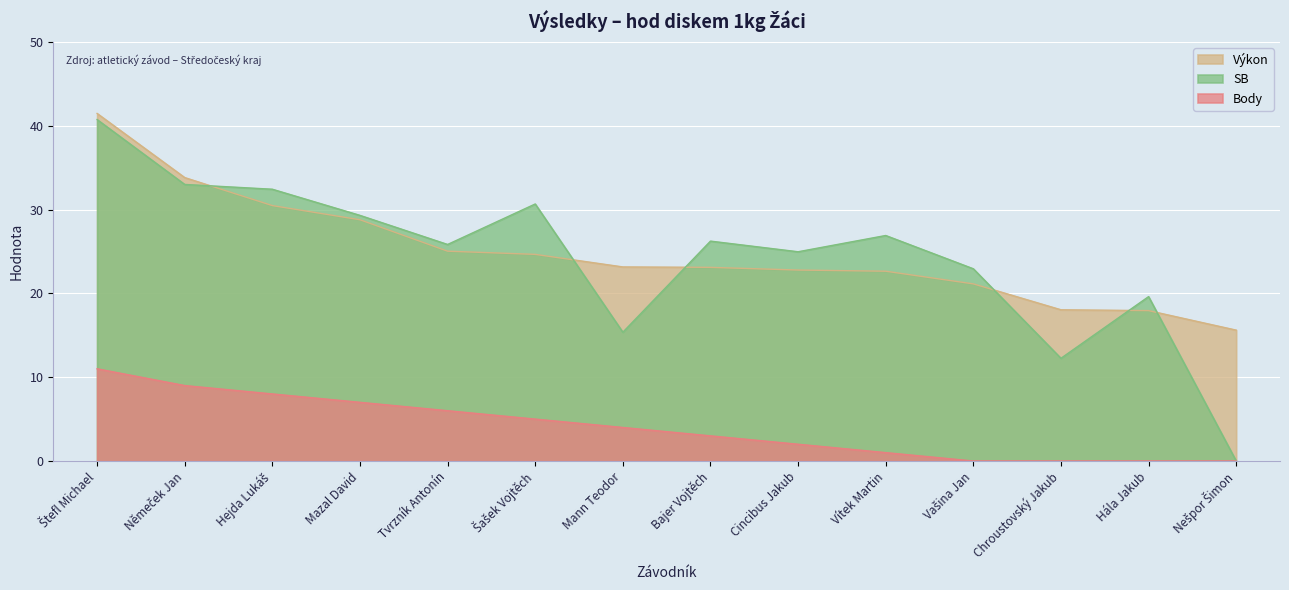

Which series has the largest total across all categories?

Výkon